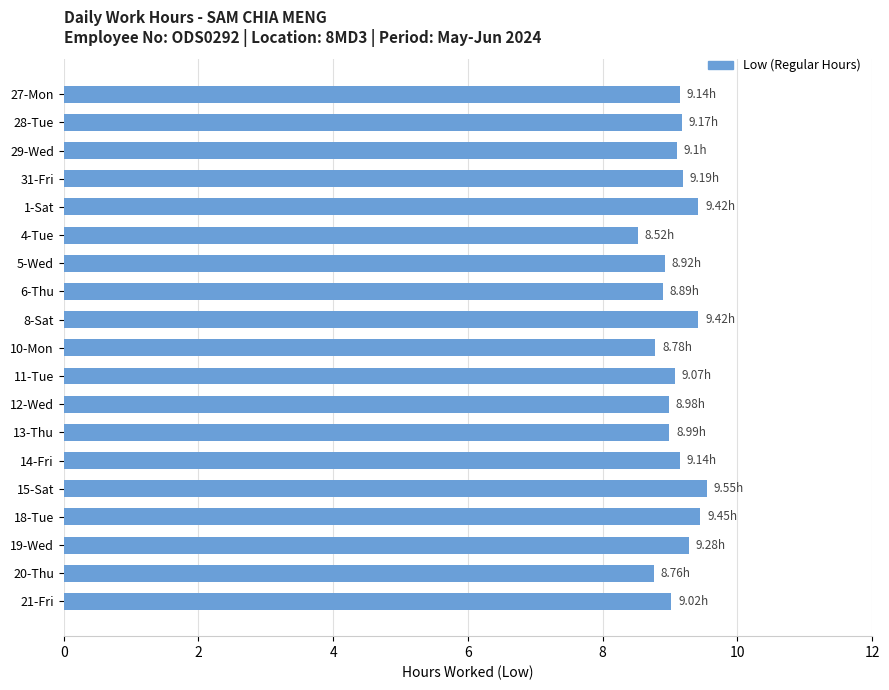

What is the sum of all values?

172.8